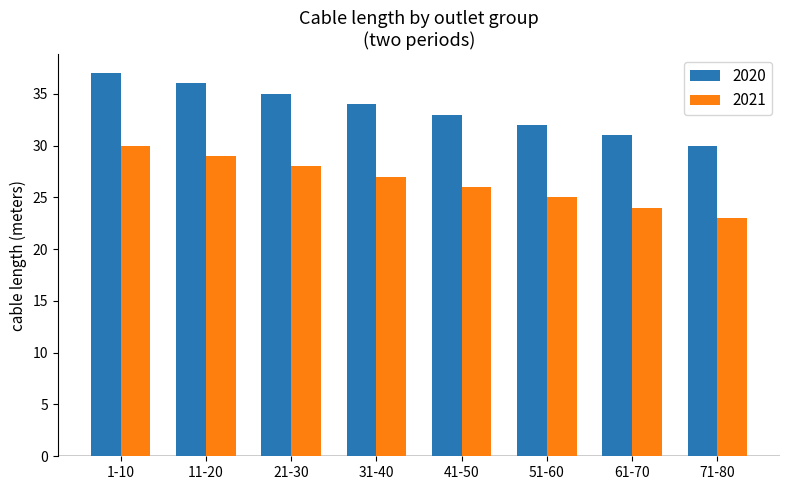

What are all the series names shown in the legend?

2020, 2021